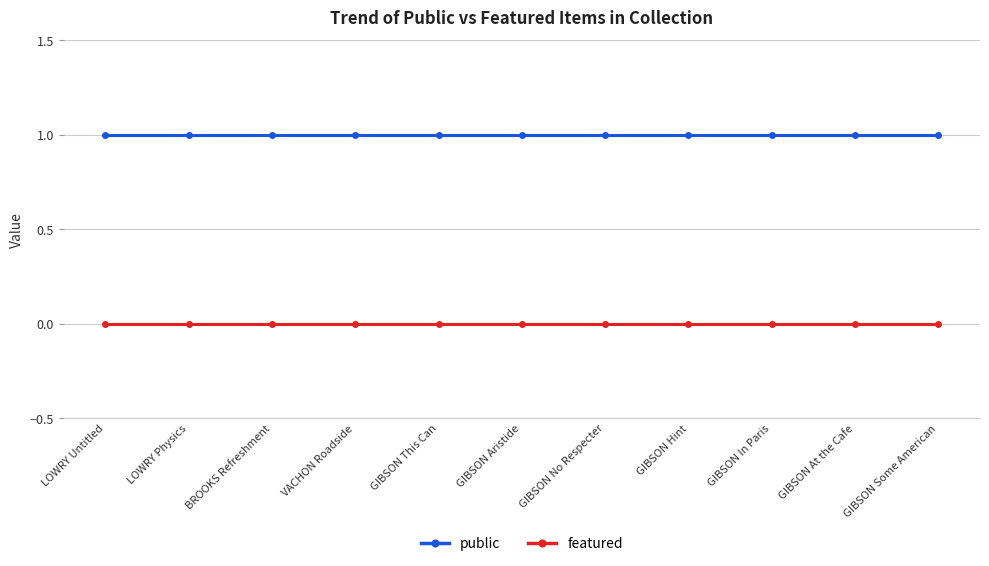

Reading right to left, what are all the values shown in this chart?

public: 1	1	1	1	1	1	1	1	1	1	1
featured: 0	0	0	0	0	0	0	0	0	0	0